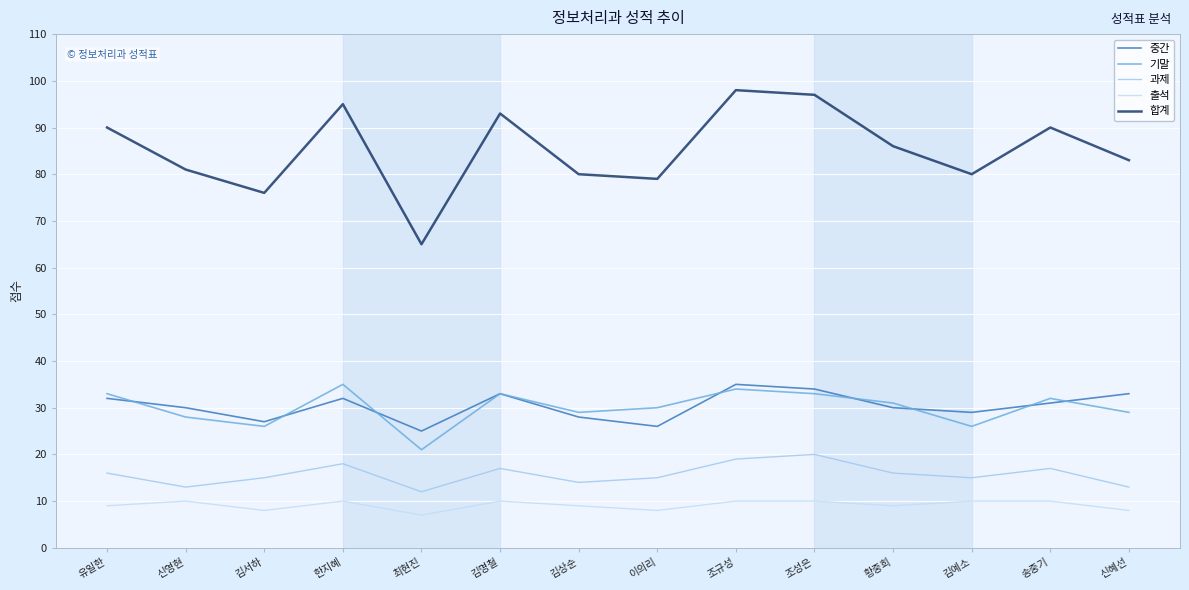

Read the 출석 value at 송중기.

10